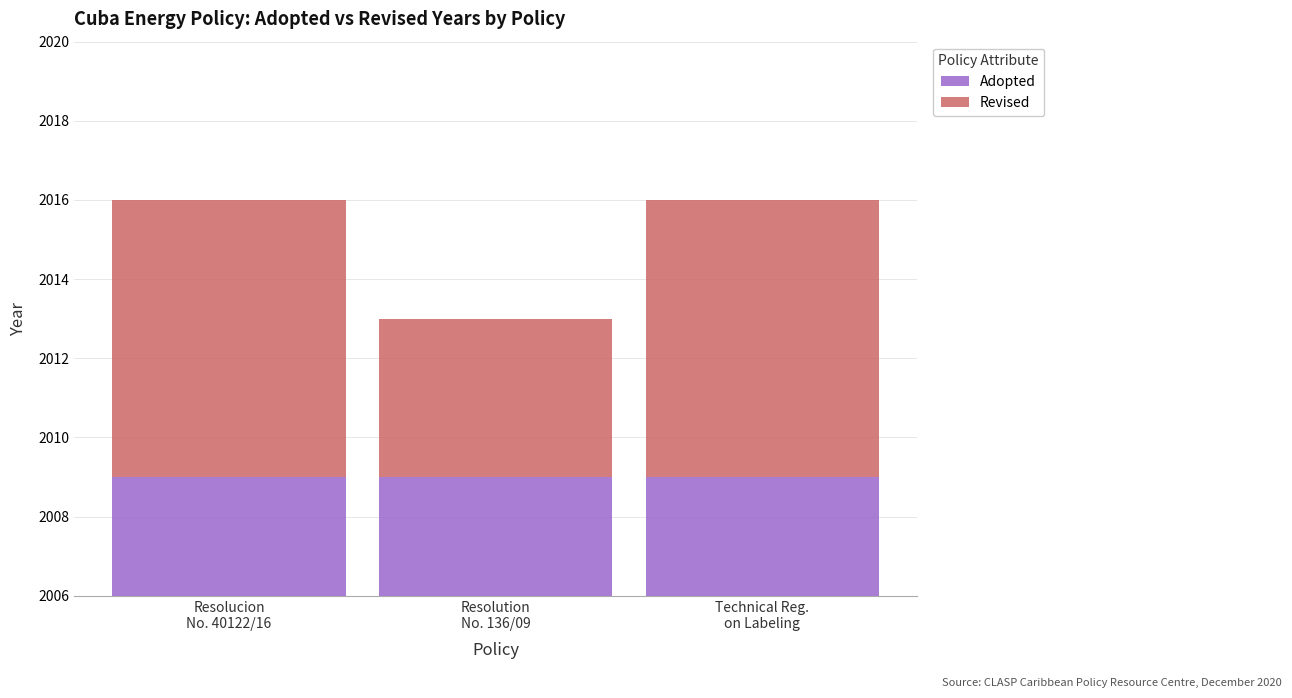

How many bars are there in each group?

2